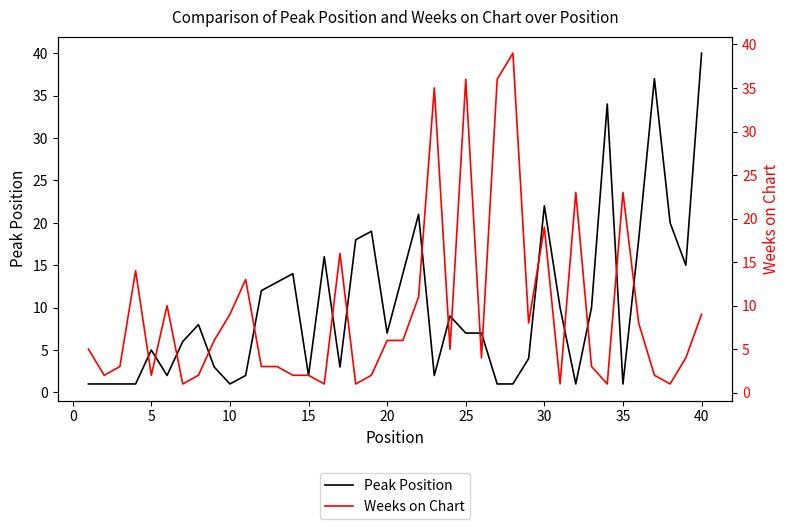

How many lines are shown in the chart?

2